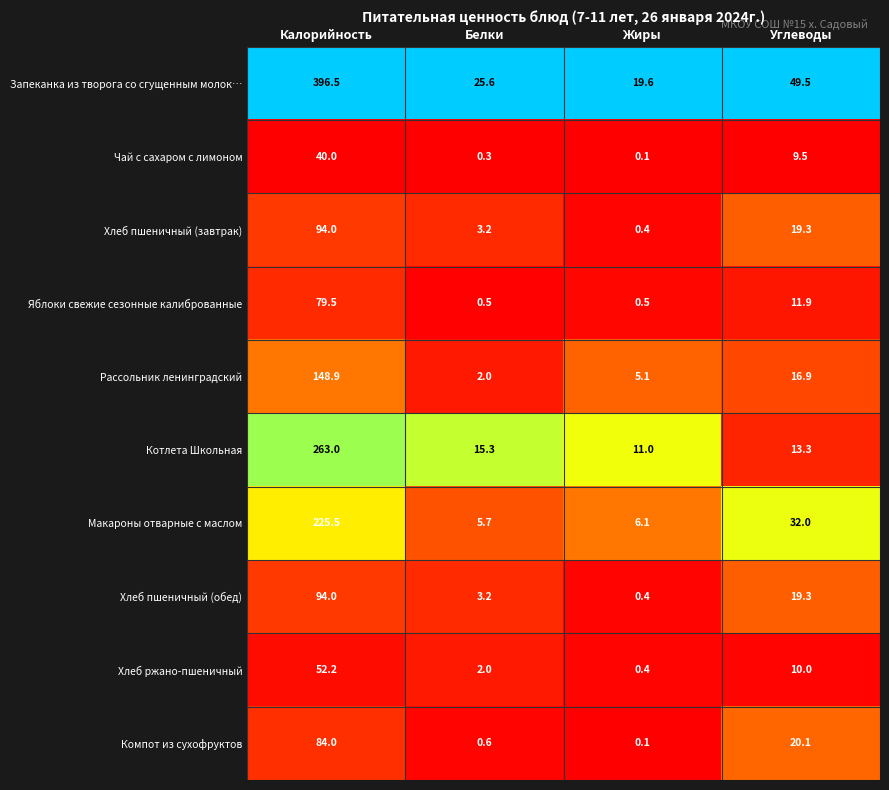

Which series changed the most between Белки and Углеводы?

Макароны отварные с маслом